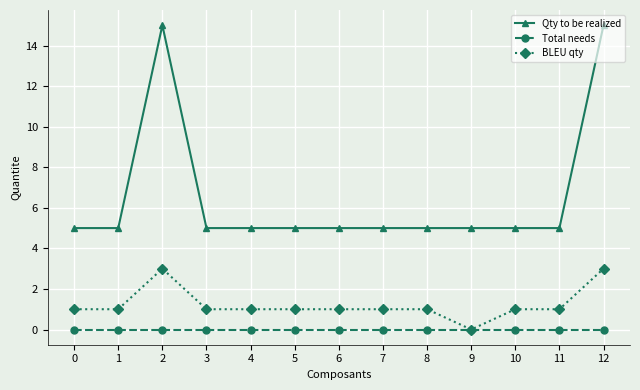

Which series has the widest spread of values?

Qty to be realized